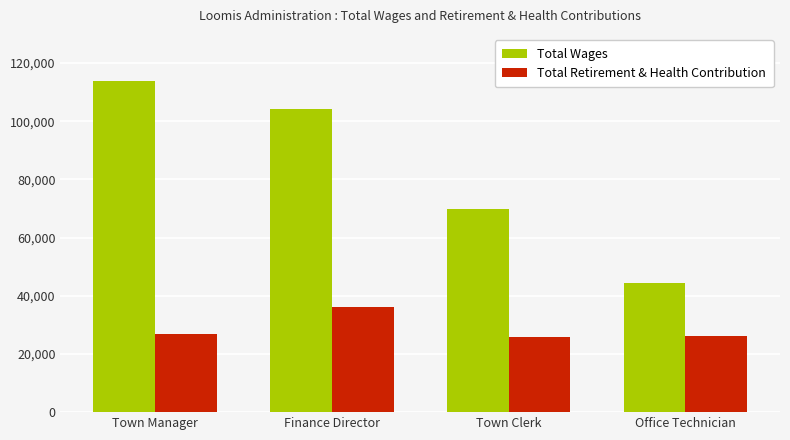

At which label does Total Wages reach its peak?

Town Manager